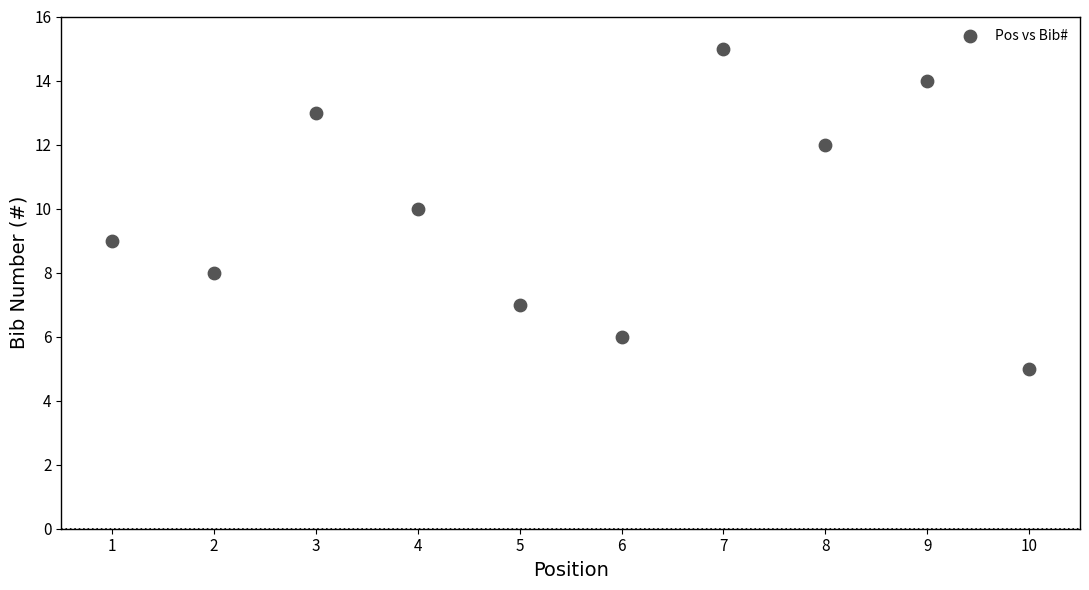

What is the range of X values (max minus min)?

9